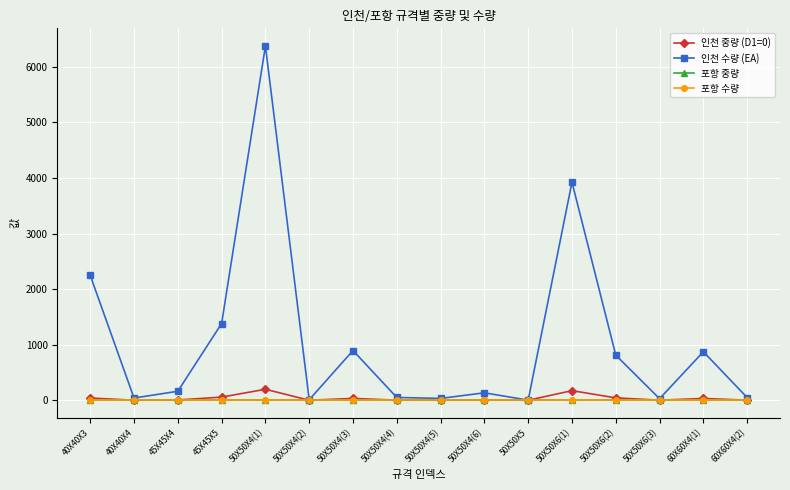

What is the sum of the 인천 중량 (D1=0) values at 50X50X4(4) and 50X50X6(3)?

3.0